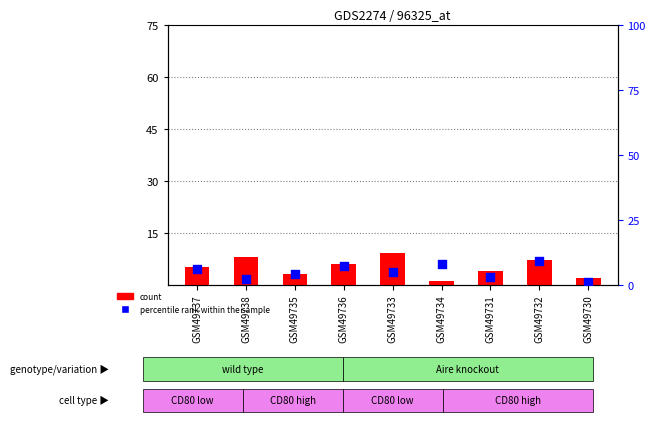

Which series reaches the maximum Y coordinate?

count